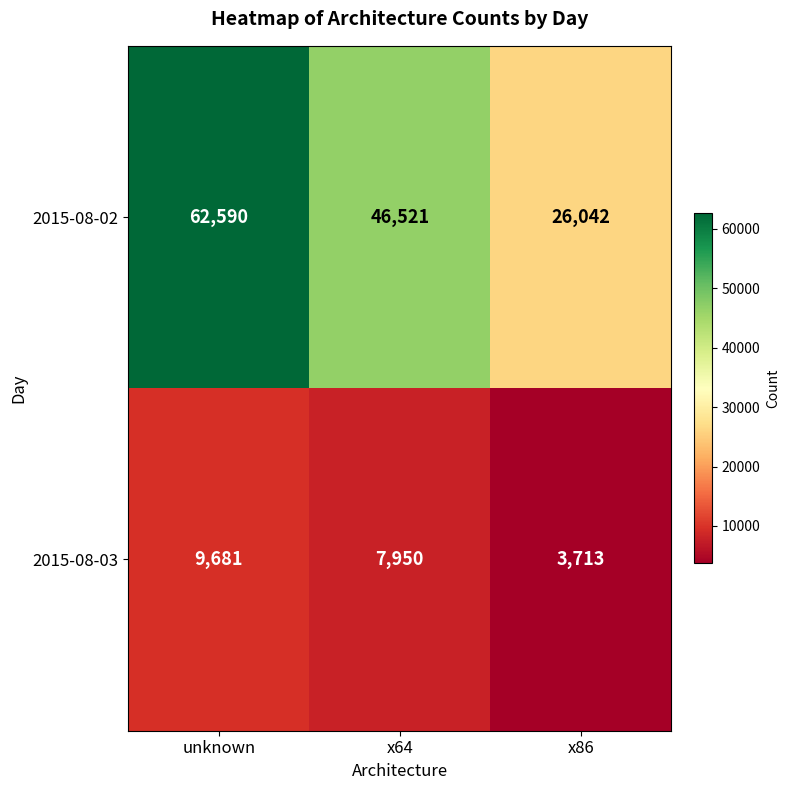

Where is 2015-08-03 nearest to the value 6697?

x64